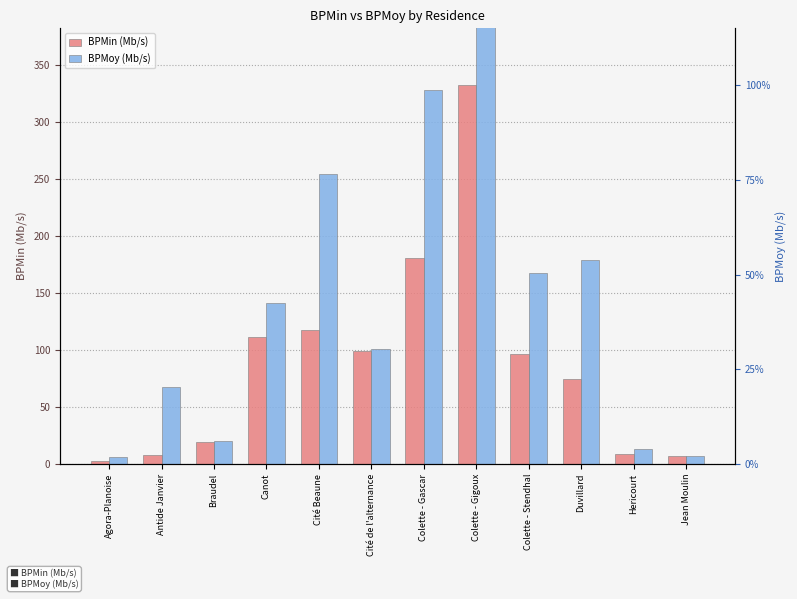

What is the average value of the BPMin (Mb/s) series?

88.2